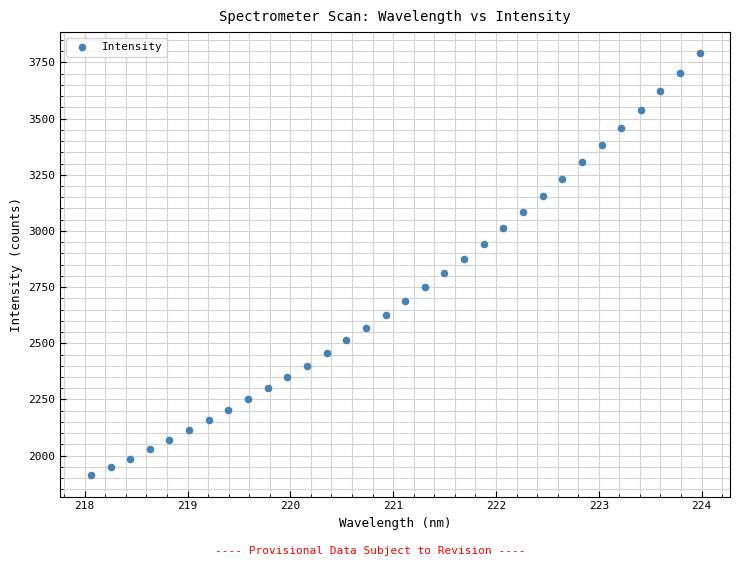

What is the range of Y values (max minus min)?

1879.3